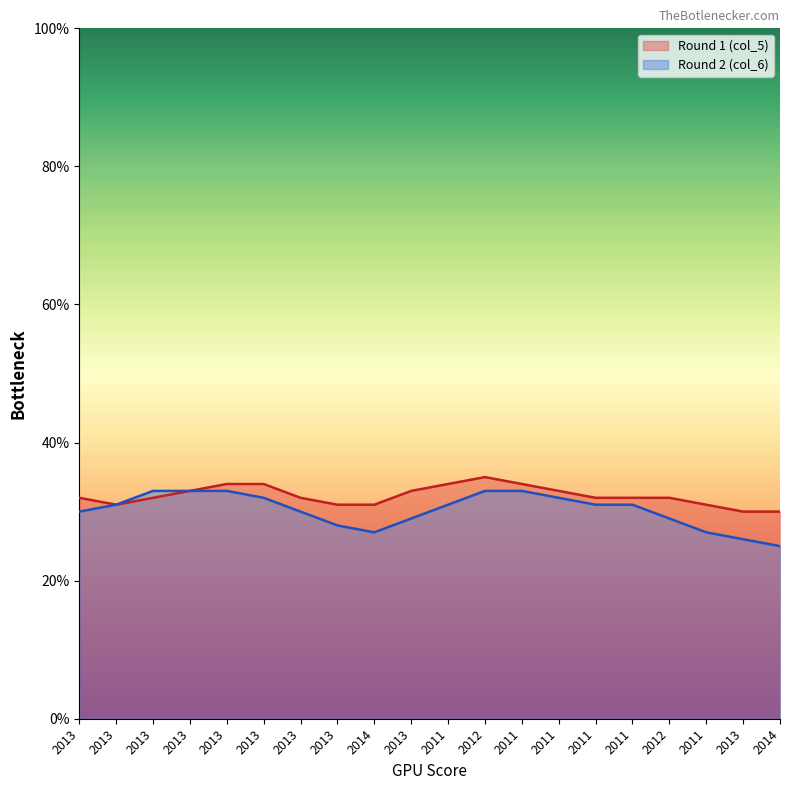

What is the smallest value displayed?

25